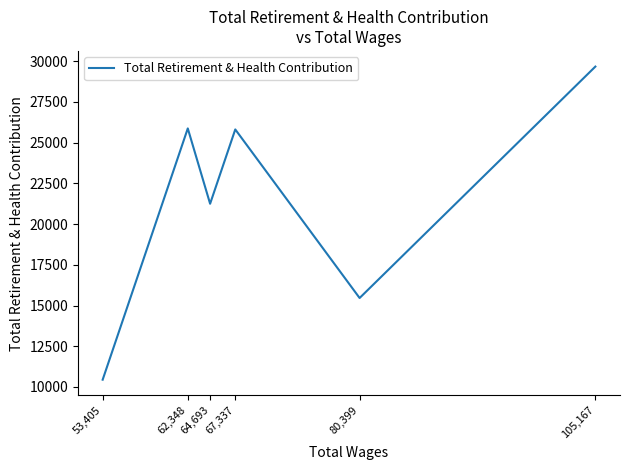

List the labels in order of value, largest first.

105,167, 62,348, 67,337, 64,693, 80,399, 53,405